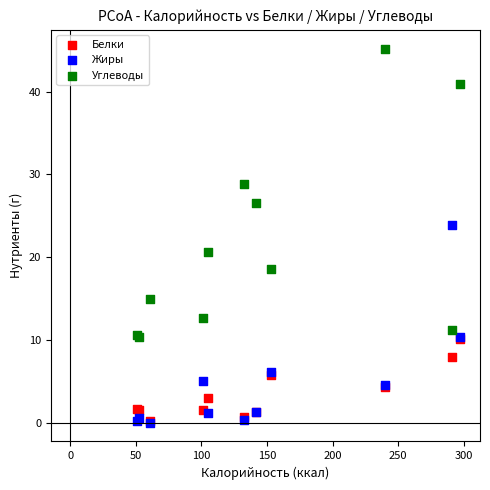

Across all series, what Y value is closest to 22?

20.6